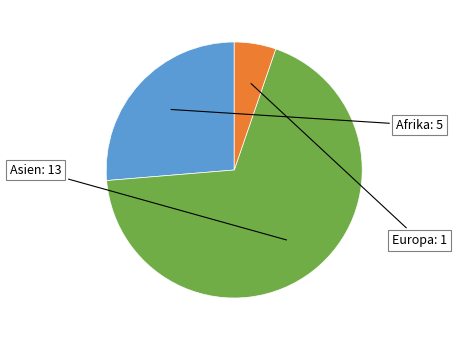

Does any single category account for the majority?

Yes